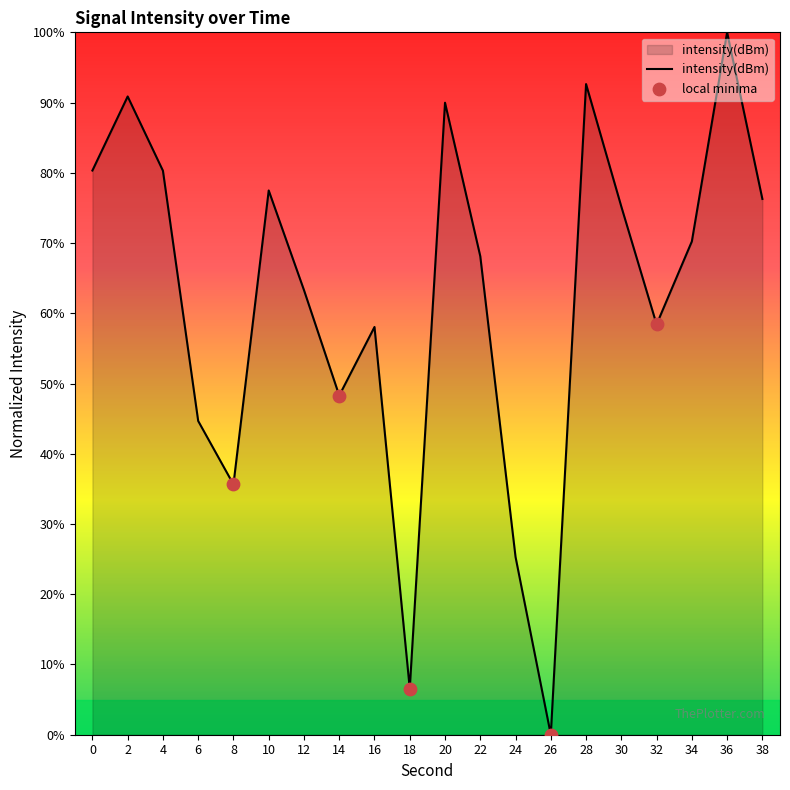

Approximately how many times larger is the value at 20 compared to 14?

1.9